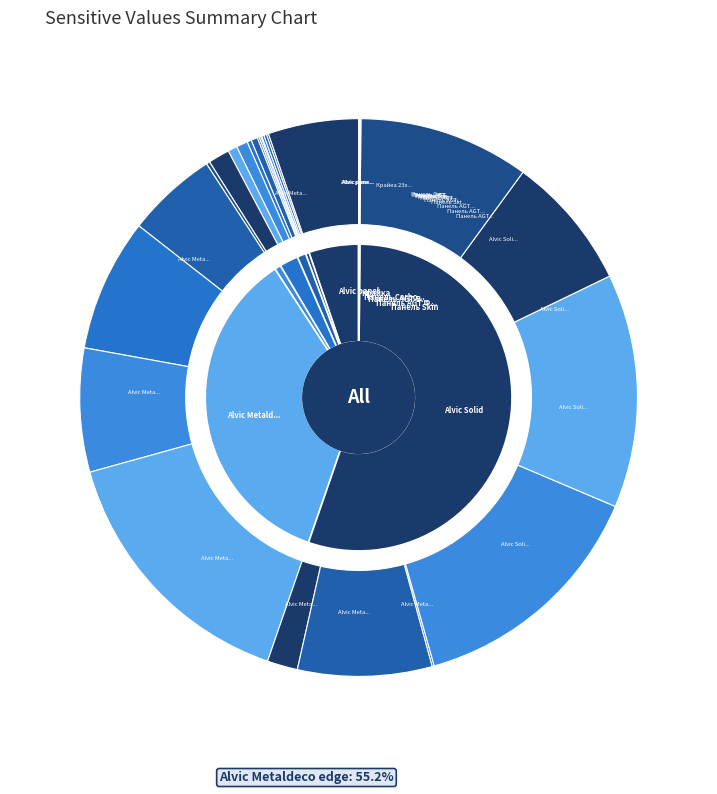

Rank the categories by value from lowest to highest.

Alvic panel 18 mm. Metaldeco (231331591), Панель Carbon Carbon 19 мм. Металдекор (287292222), Alvic panel 18 mm. Metaldeco (231331590), Alvic panel 18 mm. Metaldeco (231331596), Панель Carbon Carbon 19 мм. Металдекор (287302224), Панель Carbon Carbon 19 мм. Металдекор (287302223), Панель Carbon Carbon 19 мм. Металдекор (287302226), Alvic Metaldeco edge (231361594), Панель AGT AGT 18 мм. Верайті (284162244), Панель AGT AGT 18 мм. Верайті (284162245), Панель AGT AGT 18 мм. Фантазія (280941739), Панель AGT AGT 18 мм. Верайті (284162209), Панель AGT AGT 18 мм. Верайті (284162210), Панель AGT AGT 18 мм. Фантазія (280941901), Панель Skin 18 мм. Венера, Панель AGT AGT 18 мм. Фантазія (280941856), Alvic Metaldeco edge (231361597), Крайка 23x2 мм. Skin Венера, Alvic Solid edge (232761735), Alvic Solid edge (232761631), Alvic Solid edge (232761680), Alvic Metaldeco edge (231361596), Alvic Metaldeco edge (231361591), Alvic Metaldeco edge (231361590), Alvic Metaldeco edge (231361592), Alvic Metaldeco edge (231361593), Alvic Solid edge (232761630)